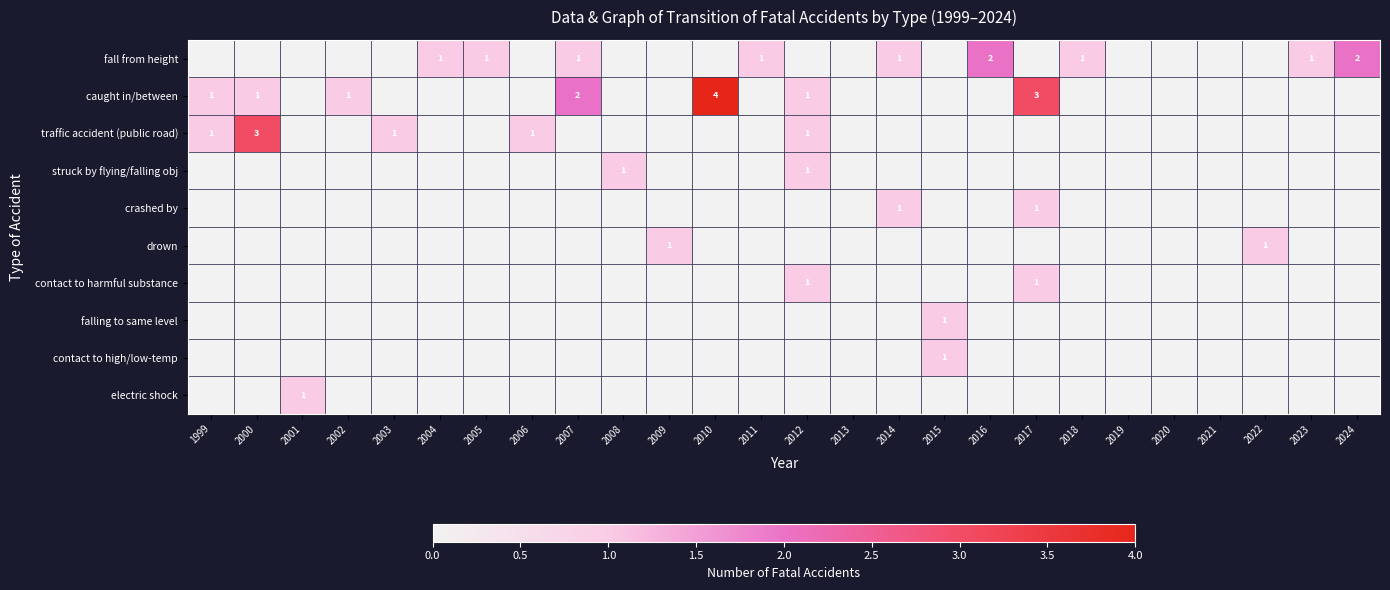

Rank the categories by electric shock value from highest to lowest.

2001, 1999, 2000, 2002, 2003, 2004, 2005, 2006, 2007, 2008, 2009, 2010, 2011, 2012, 2013, 2014, 2015, 2016, 2017, 2018, 2019, 2020, 2021, 2022, 2023, 2024